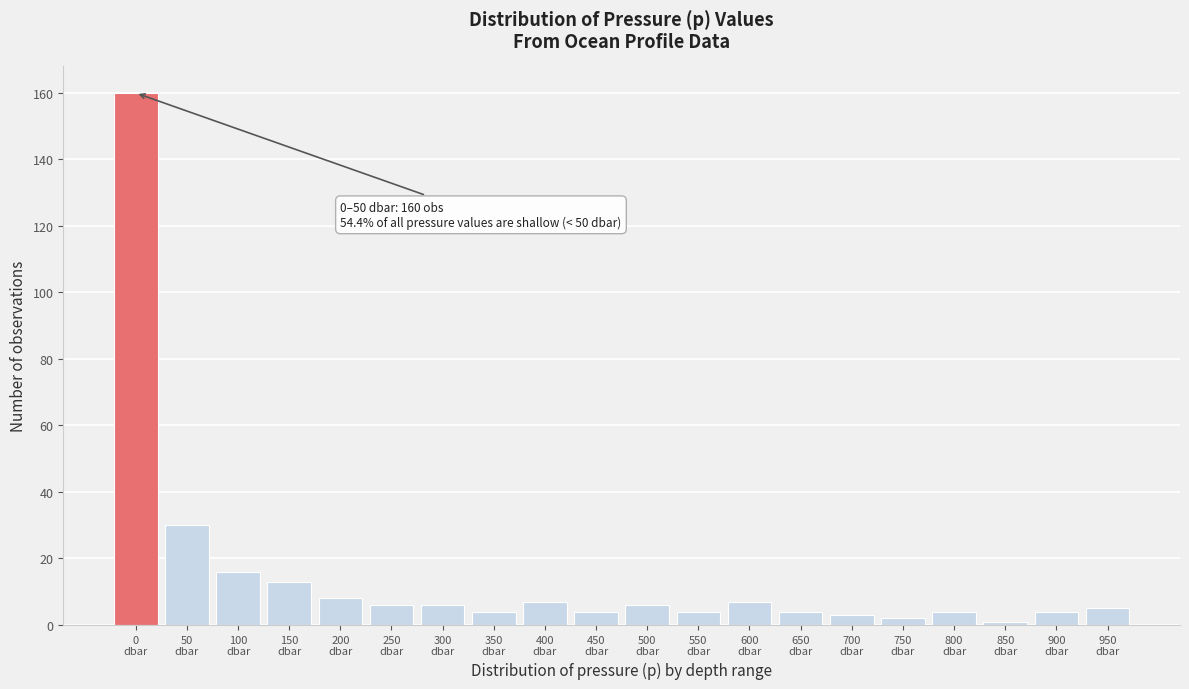

Reading right to left, what are all the values shown in this chart?

5	4	1	4	2	3	4	7	4	6	4	7	4	6	6	8	13	16	30	160